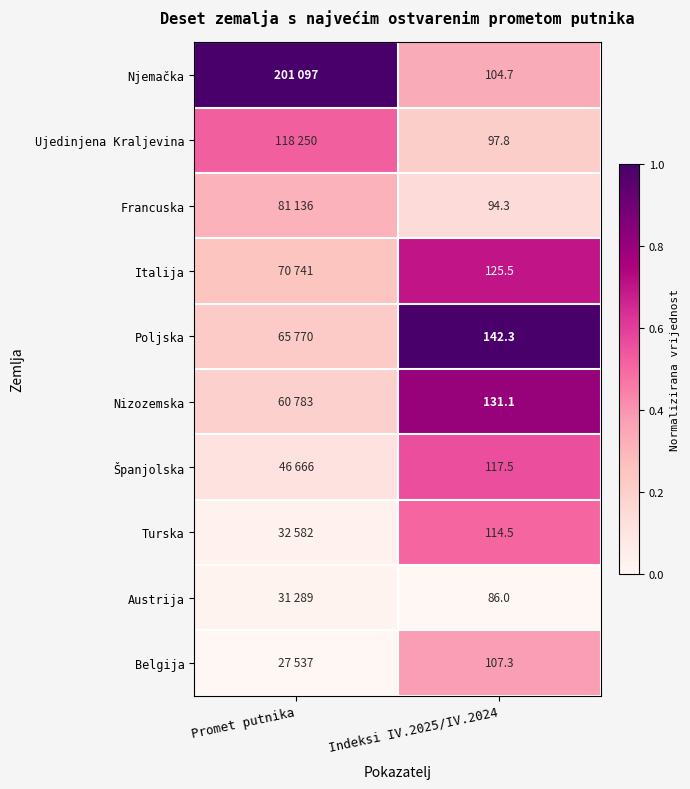

How many categories are shown in the chart?

2